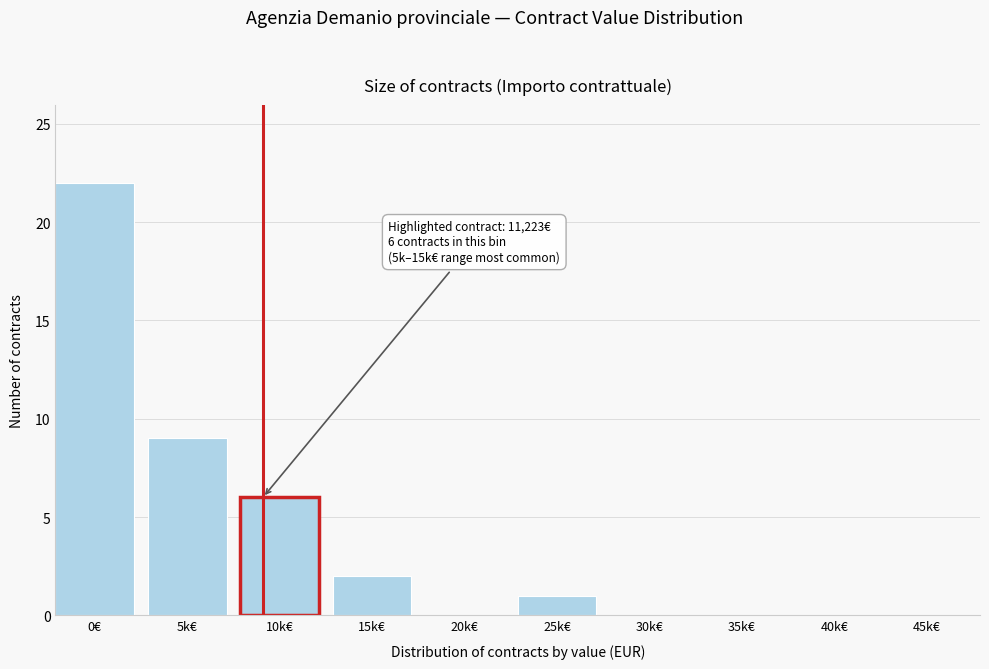

Reading left to right, transcribe all the data shown in this chart.

0€=22	5k€=9	10k€=6	15k€=2	20k€=0	25k€=1	30k€=0	35k€=0	40k€=0	45k€=0